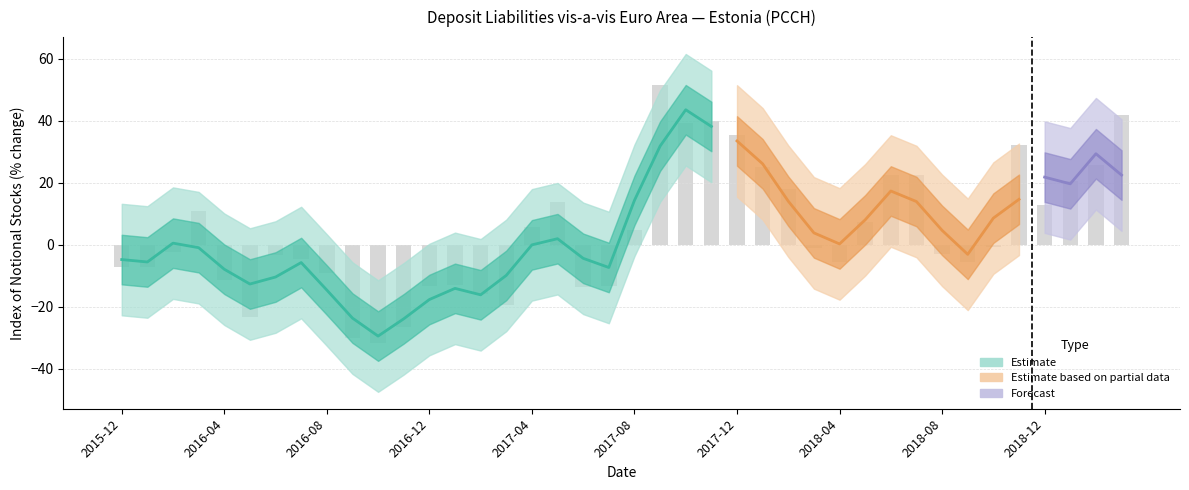

How many data points are less than 0?

22